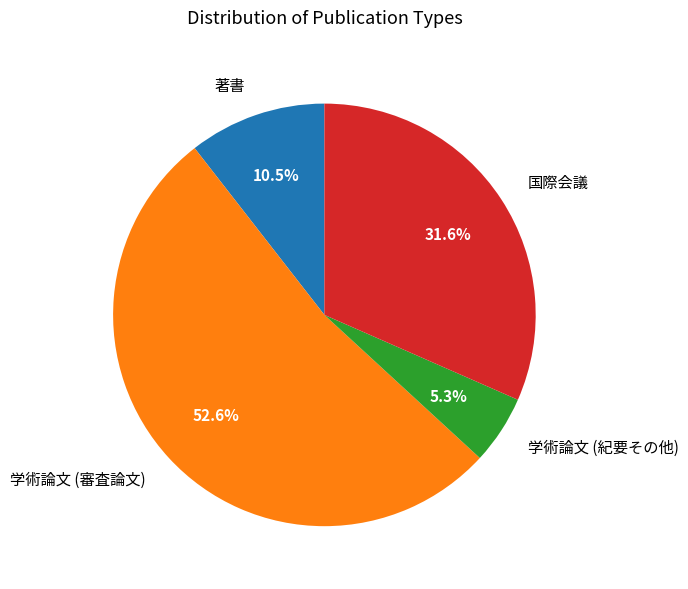

Rank the categories by value from highest to lowest.

学術論文 (審査論文), 国際会議, 著書, 学術論文 (紀要その他)